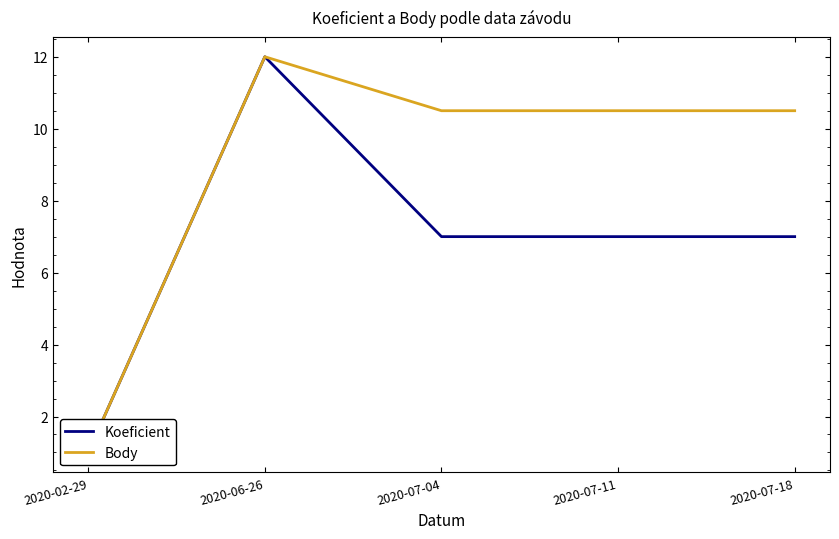

Rank the series by their average value, from lowest to highest.

Koeficient, Body